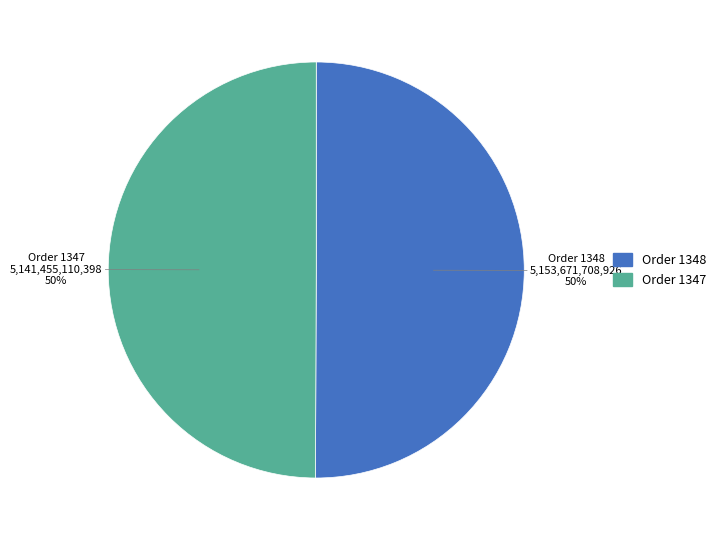

Approximately how many times larger is the value at Order 1348 compared to Order 1347?

1.0